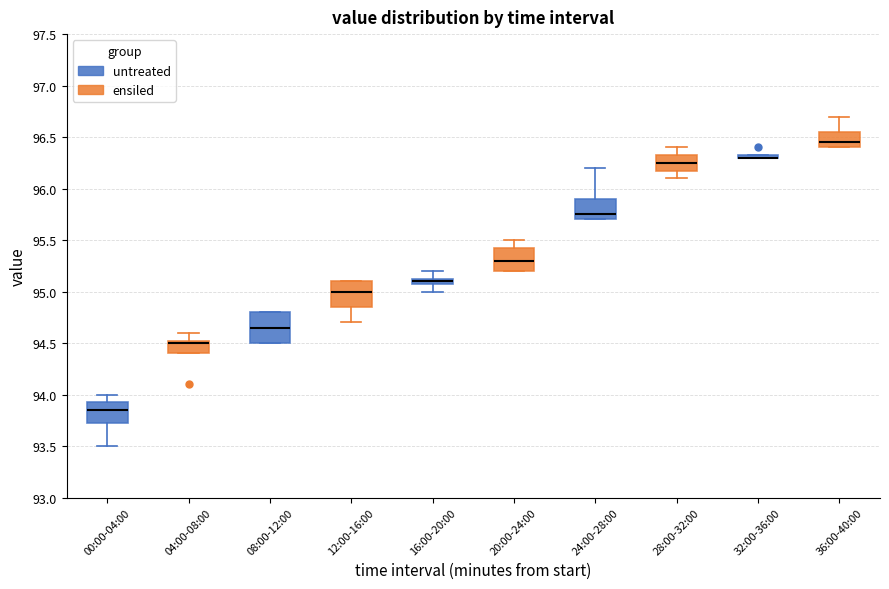

Where does the median line of the box for 12:00-16:00 sit on the y-axis? The values are not printed on the chart, so give them approximately, as read against the axis.

95.00